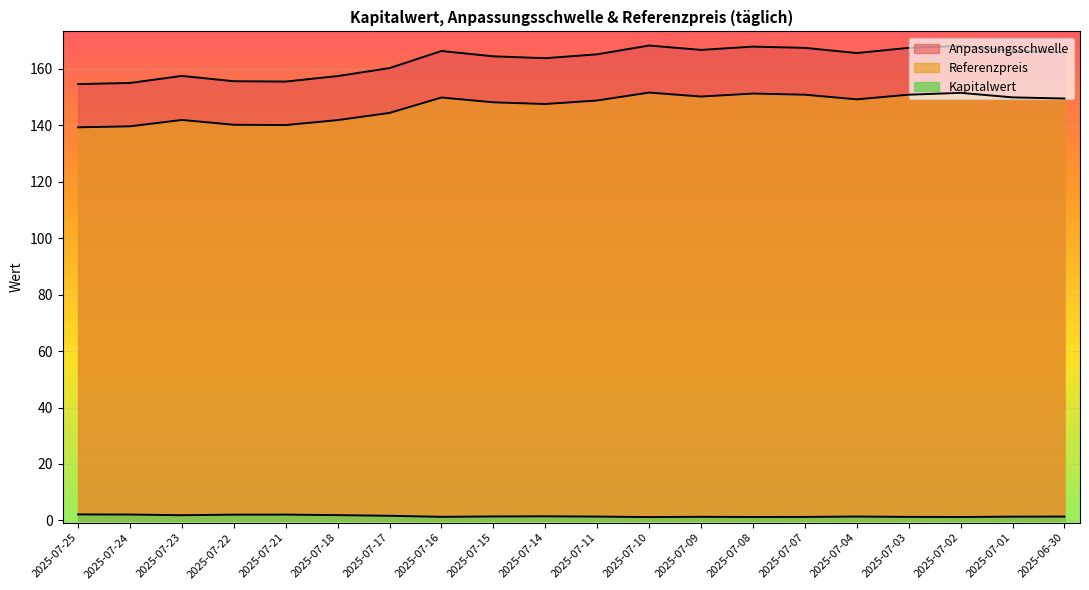

The Anpassungsschwelle series shows 155.5 at 2025-07-21. True or false?

True